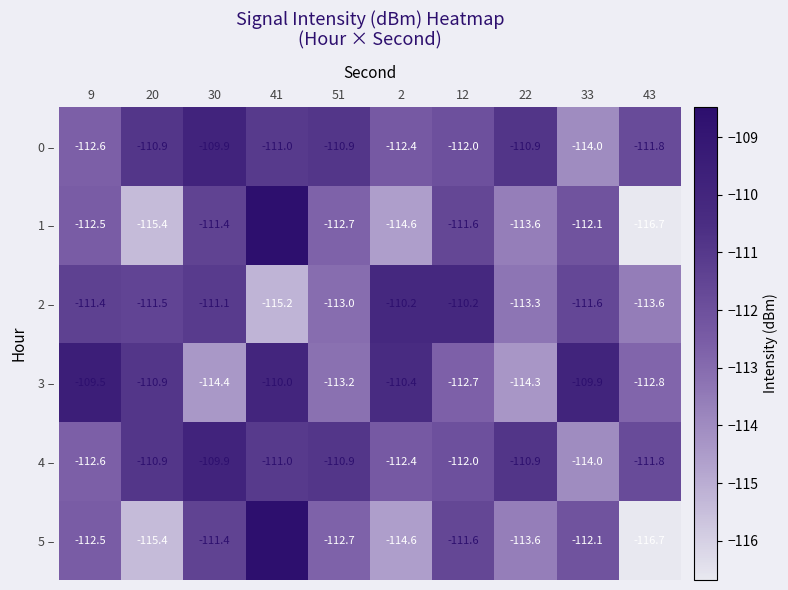

What is the greatest value displayed?

-108.5